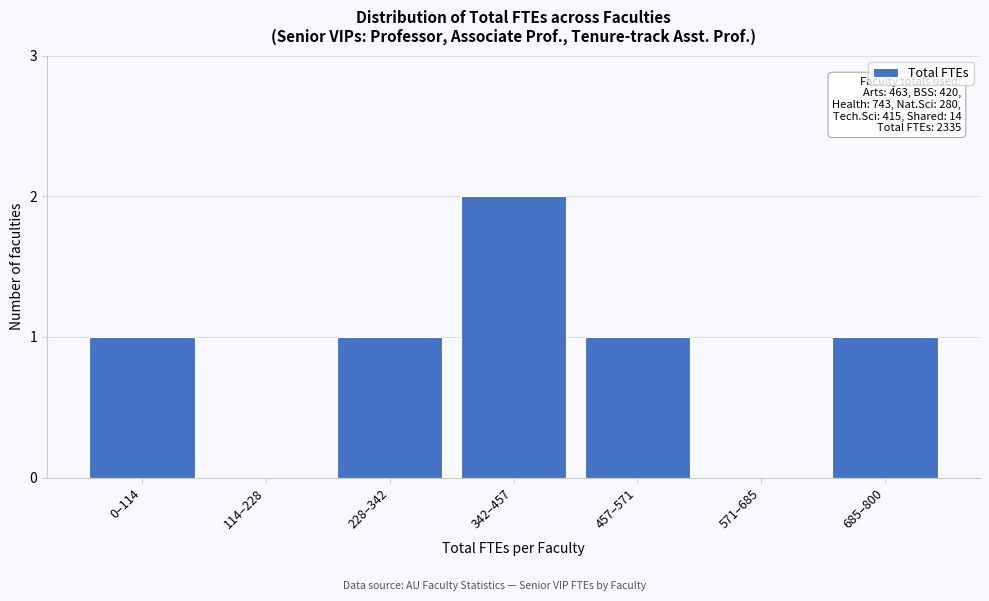

Reading left to right, list all the values displayed in this chart.

0–114=1	114–228=0	228–342=1	342–457=2	457–571=1	571–685=0	685–800=1